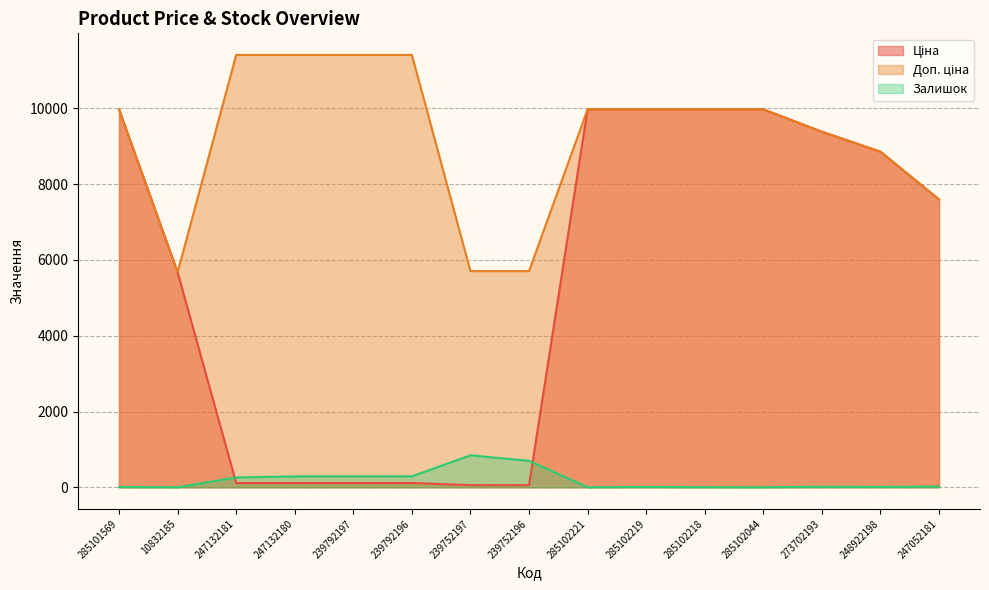

Read the Залишок value at 285102219.

9.0